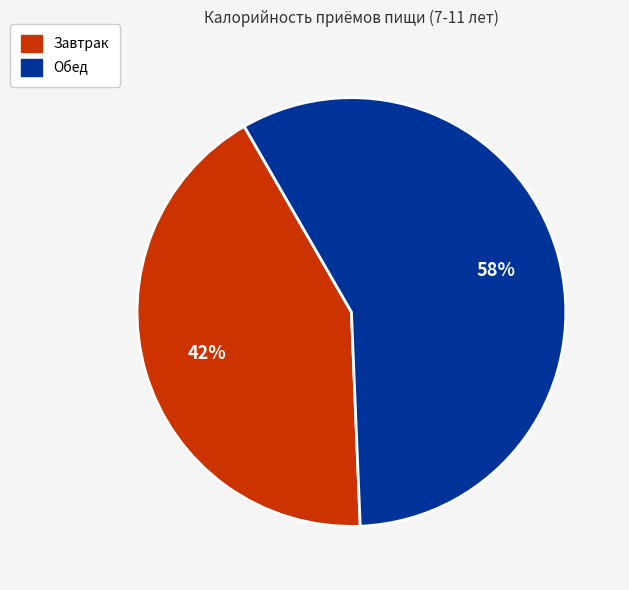

Which slice is the smallest?

Завтрак